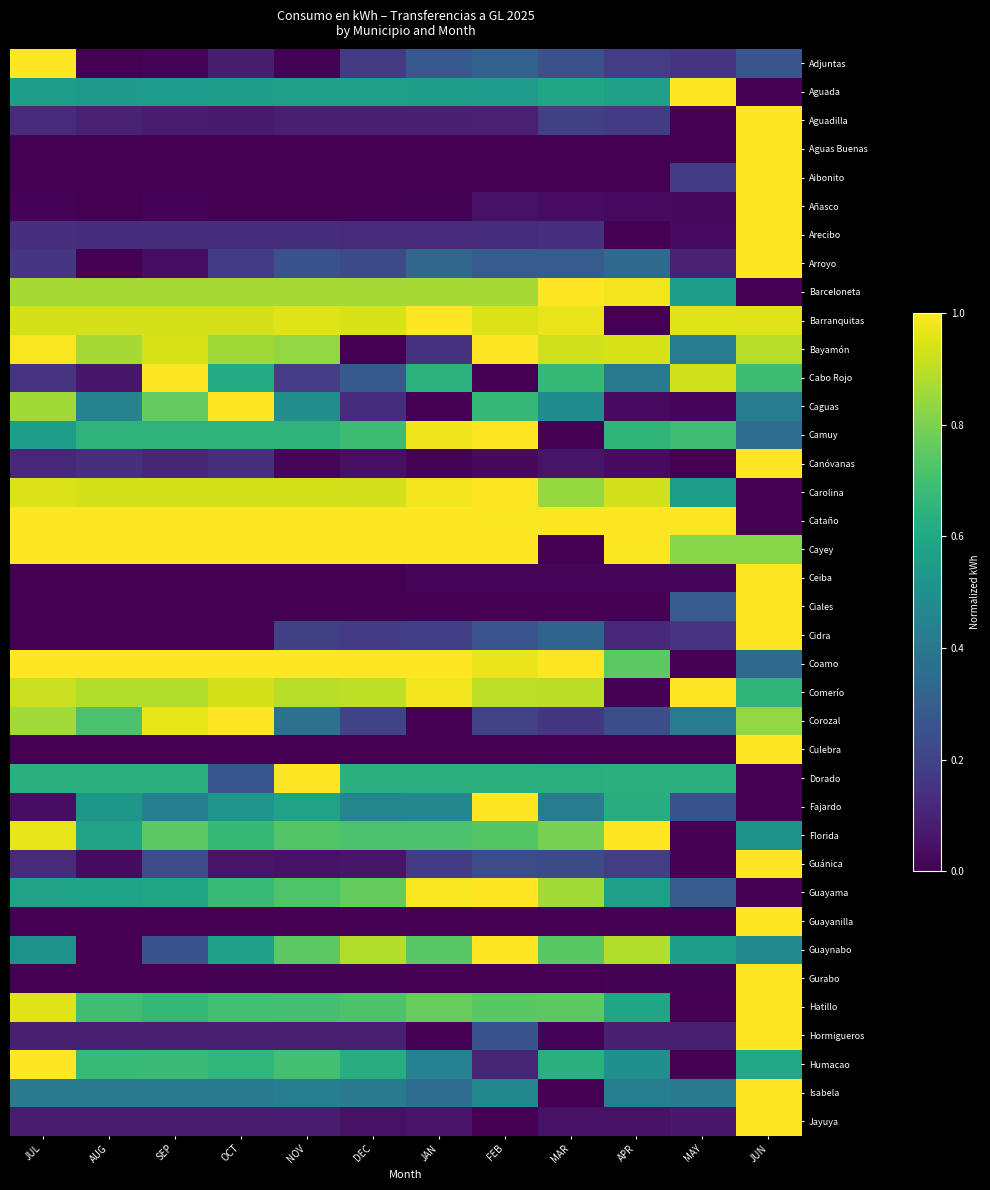

What is the total value across all series at MAR?

15.0